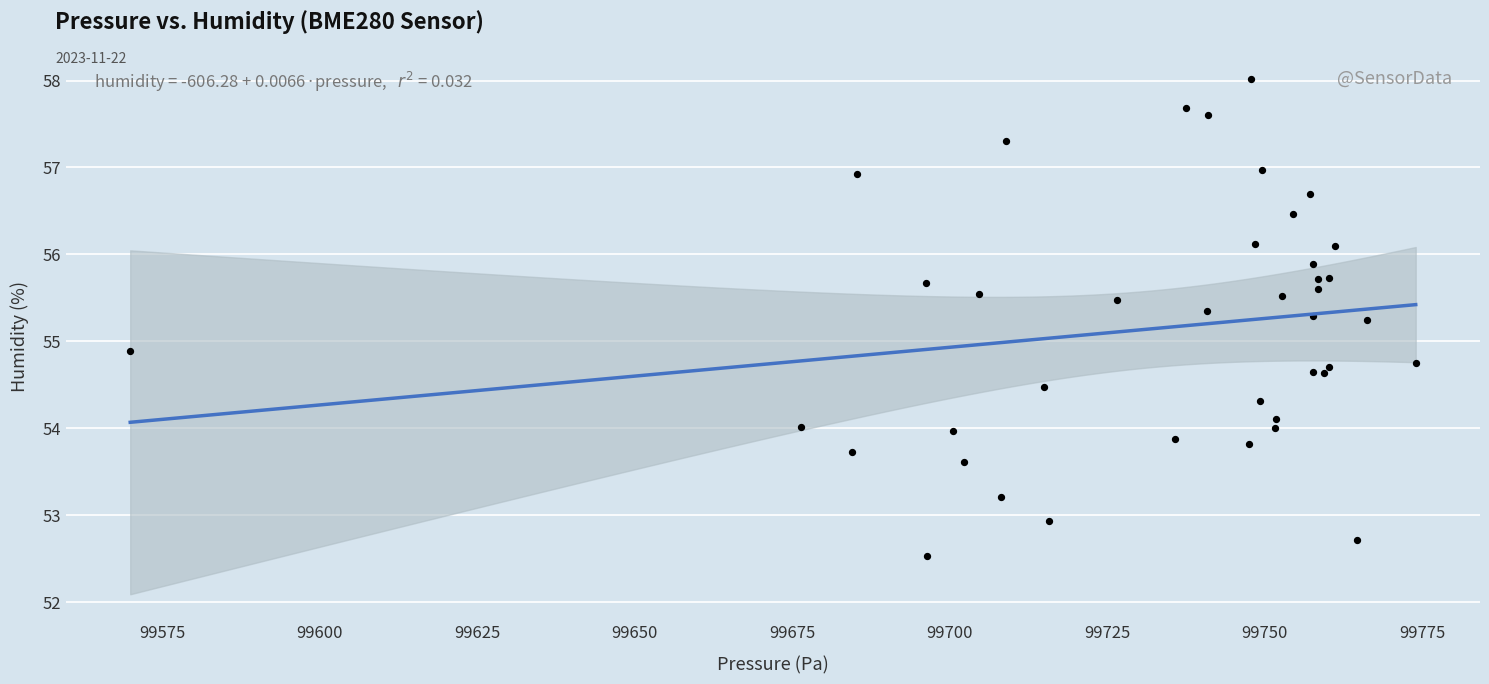

What Y value in the scatter plot is closest to 55?

54.9